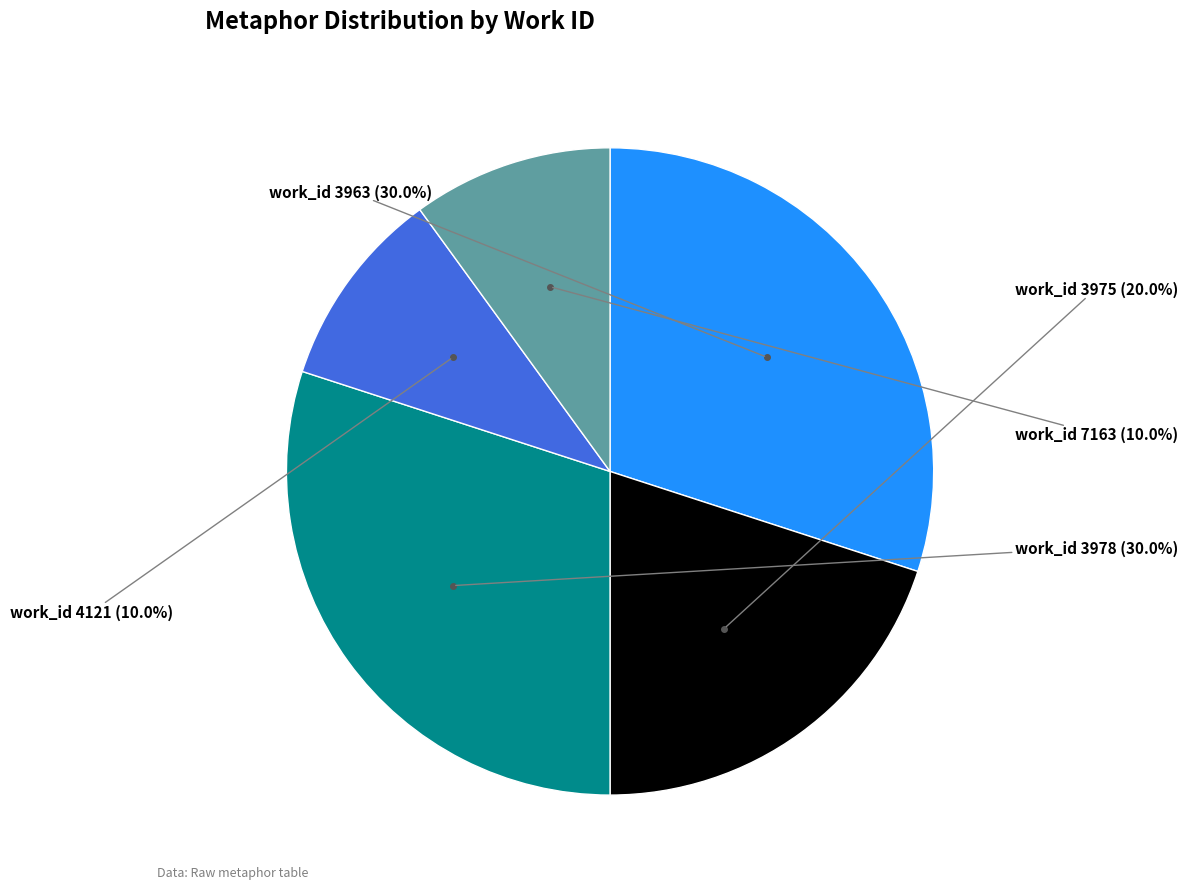

To the nearest percent, what is the difference between the largest and smallest slice percentages?

20%